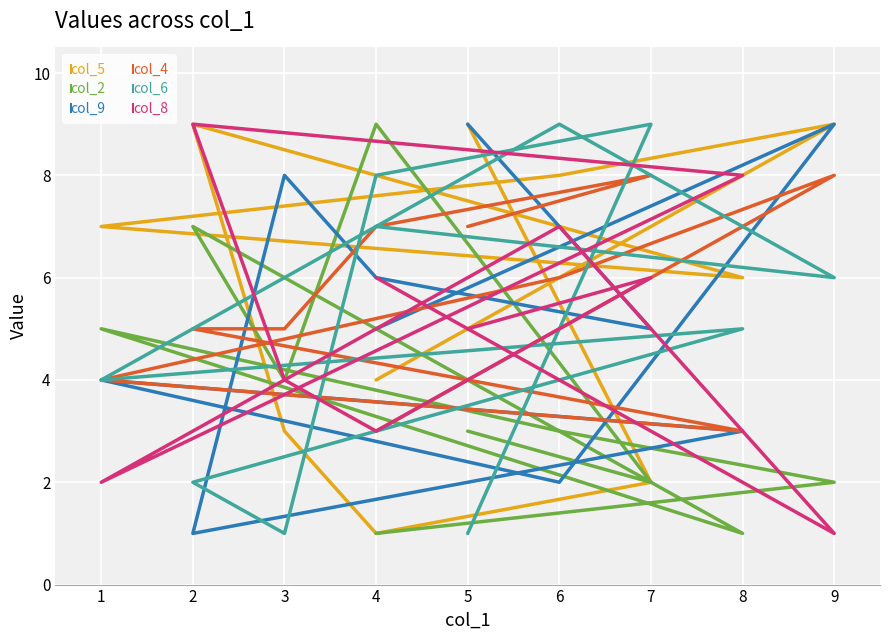

Which series ends up on top after the final intersection of col_4 and col_8?

col_8